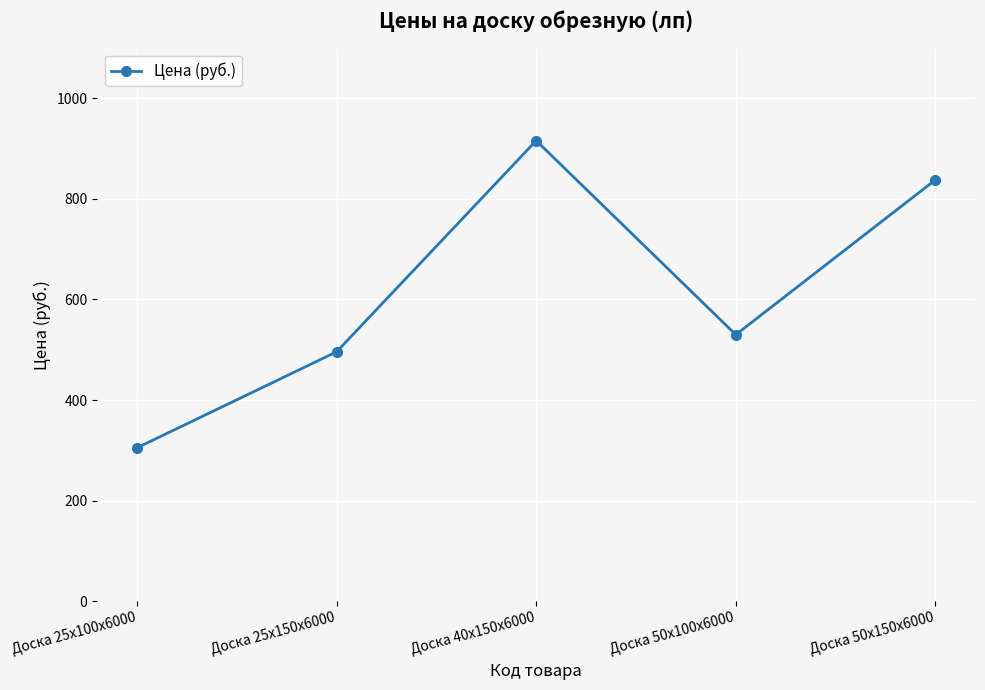

Is it true that the value at Доска 25х100х6000 is 73?

False